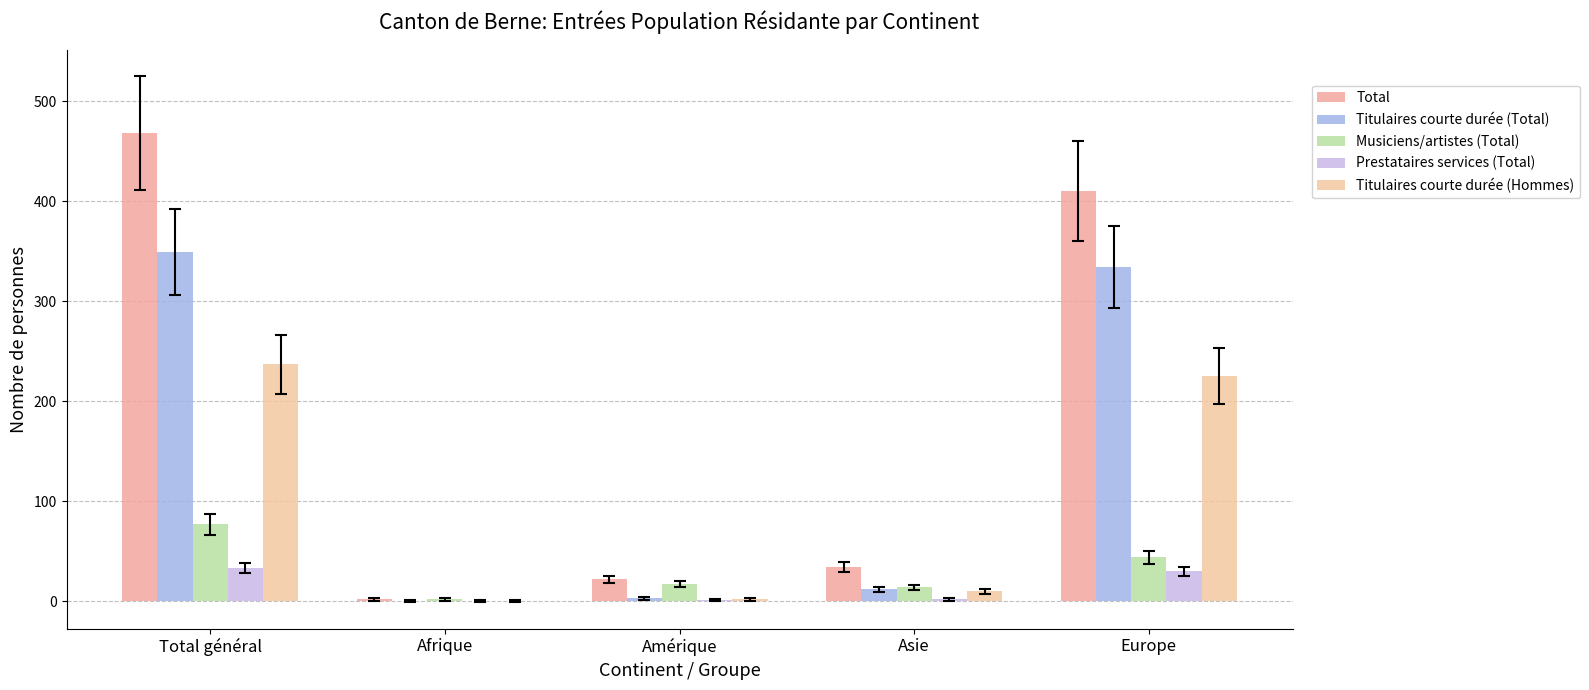

Where does the Titulaires courte durée (Hommes) series first go above 10?

Total général